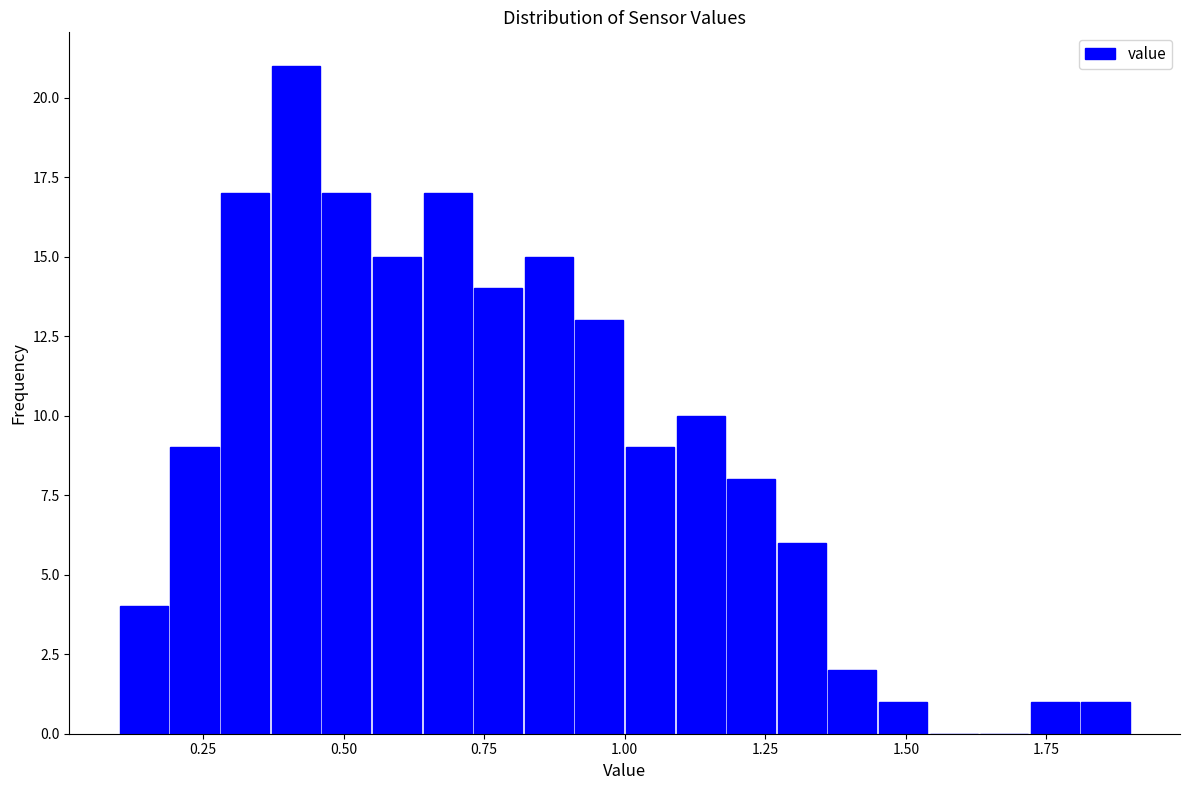

Read against the x-axis, roughly where is the centre of the tallest bar?

0.40